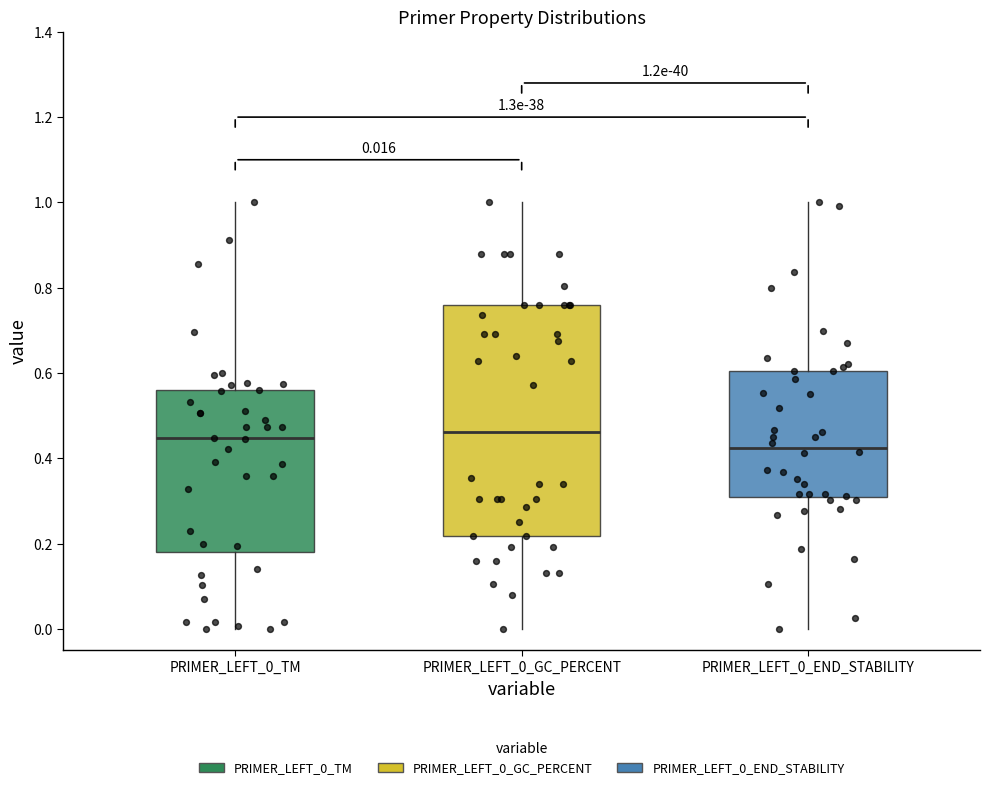

Which box has the lowest median line?

PRIMER_LEFT_0_END_STABILITY